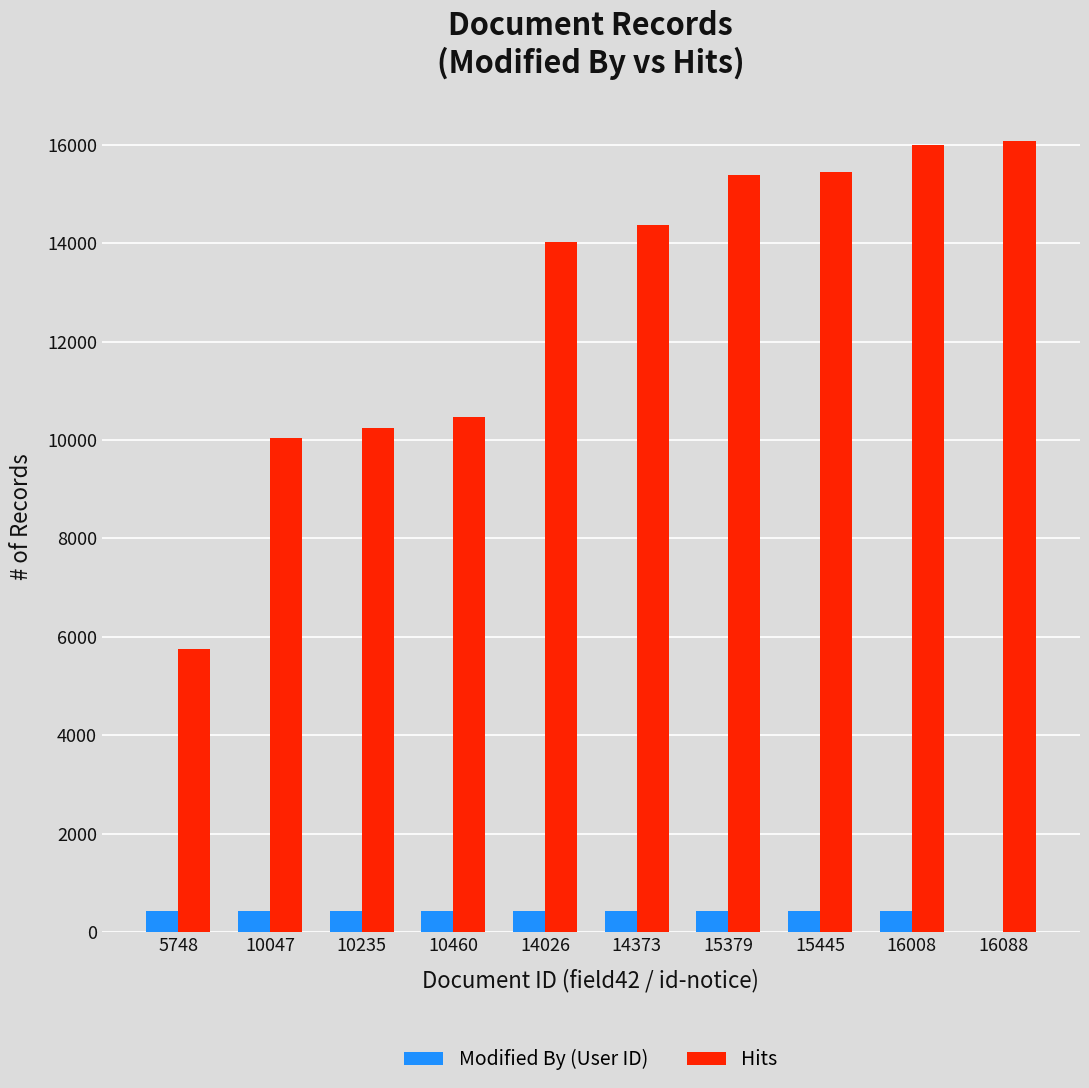

Count the number of categories in the chart.

10